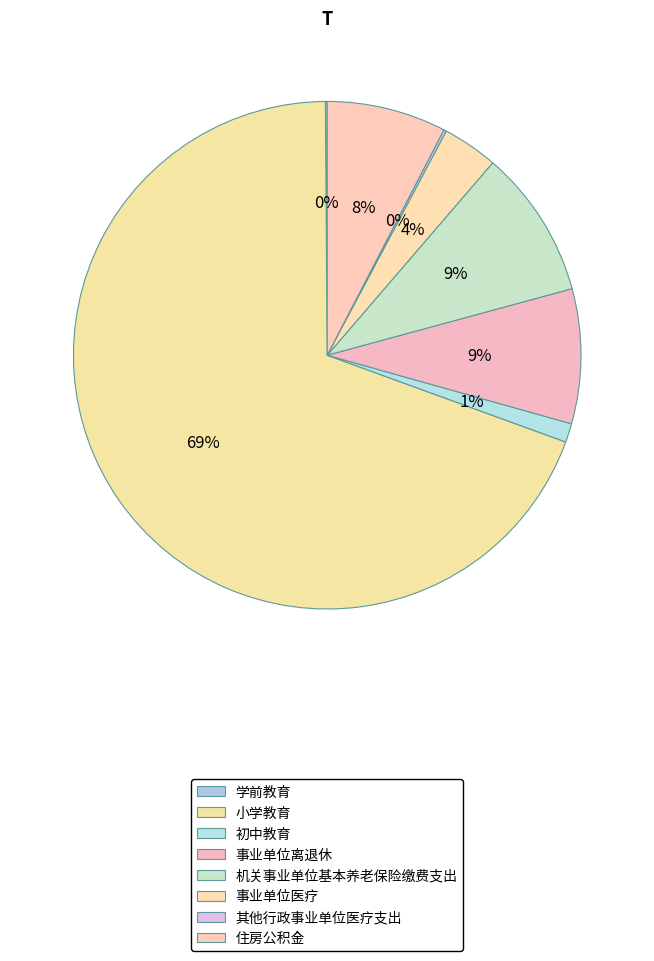

How many slices are in this pie chart?

8